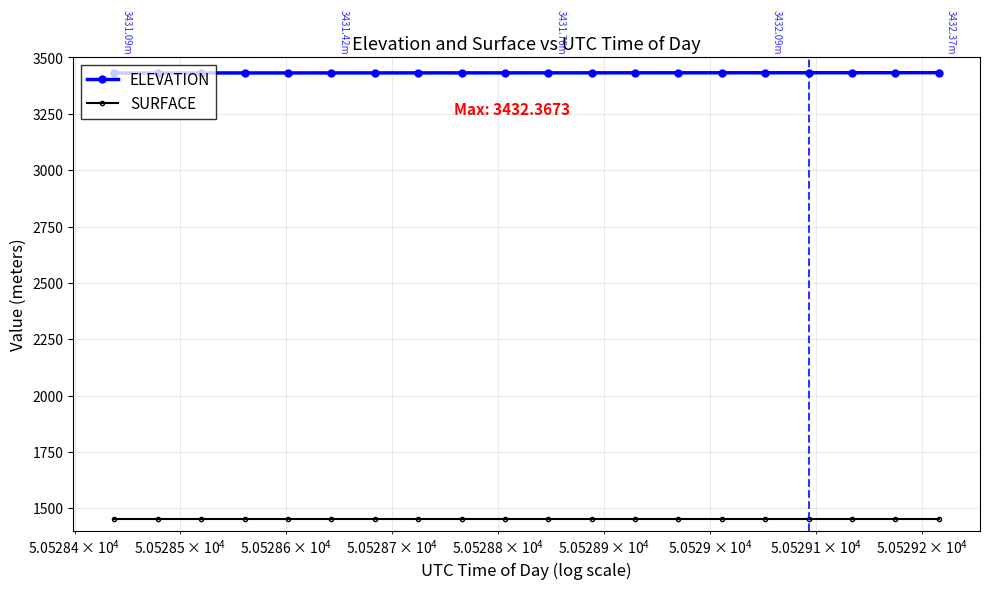

True or false: SURFACE and ELEVATION cross at least once.

False